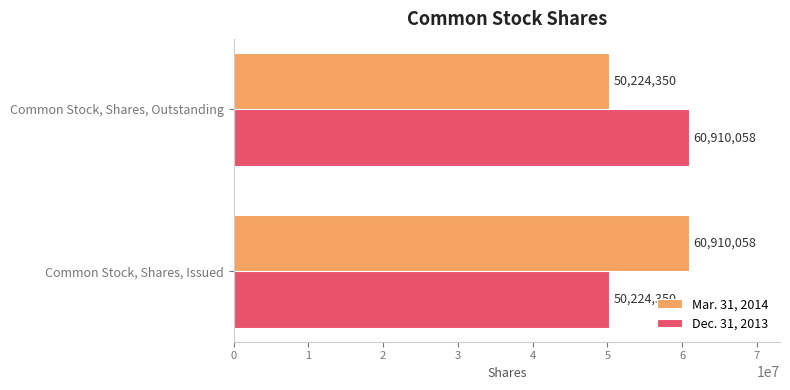

At Common Stock, Shares, Issued, list the series in order from largest to smallest.

Mar. 31, 2014, Dec. 31, 2013